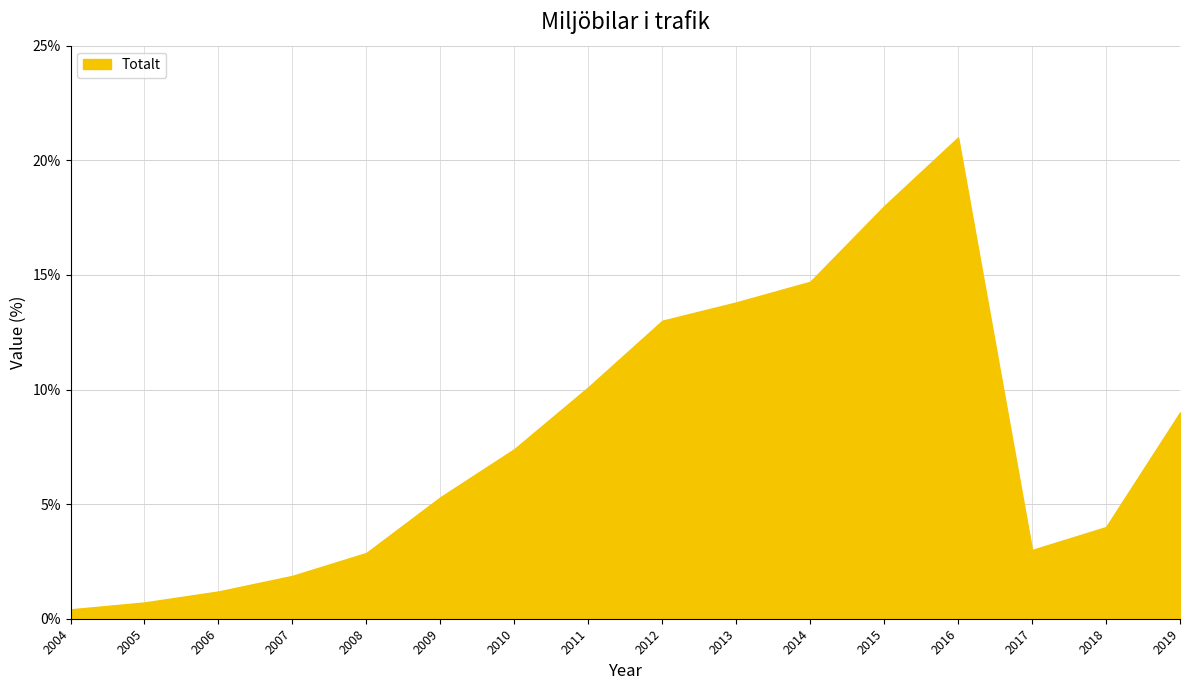

Reading right to left, transcribe all the data shown in this chart.

2019=9.0	2018=4.0	2017=3.0	2016=21.0	2015=18.0	2014=14.7	2013=13.8	2012=13.0	2011=10.1	2010=7.4	2009=5.3	2008=2.9	2007=1.9	2006=1.2	2005=0.7	2004=0.4